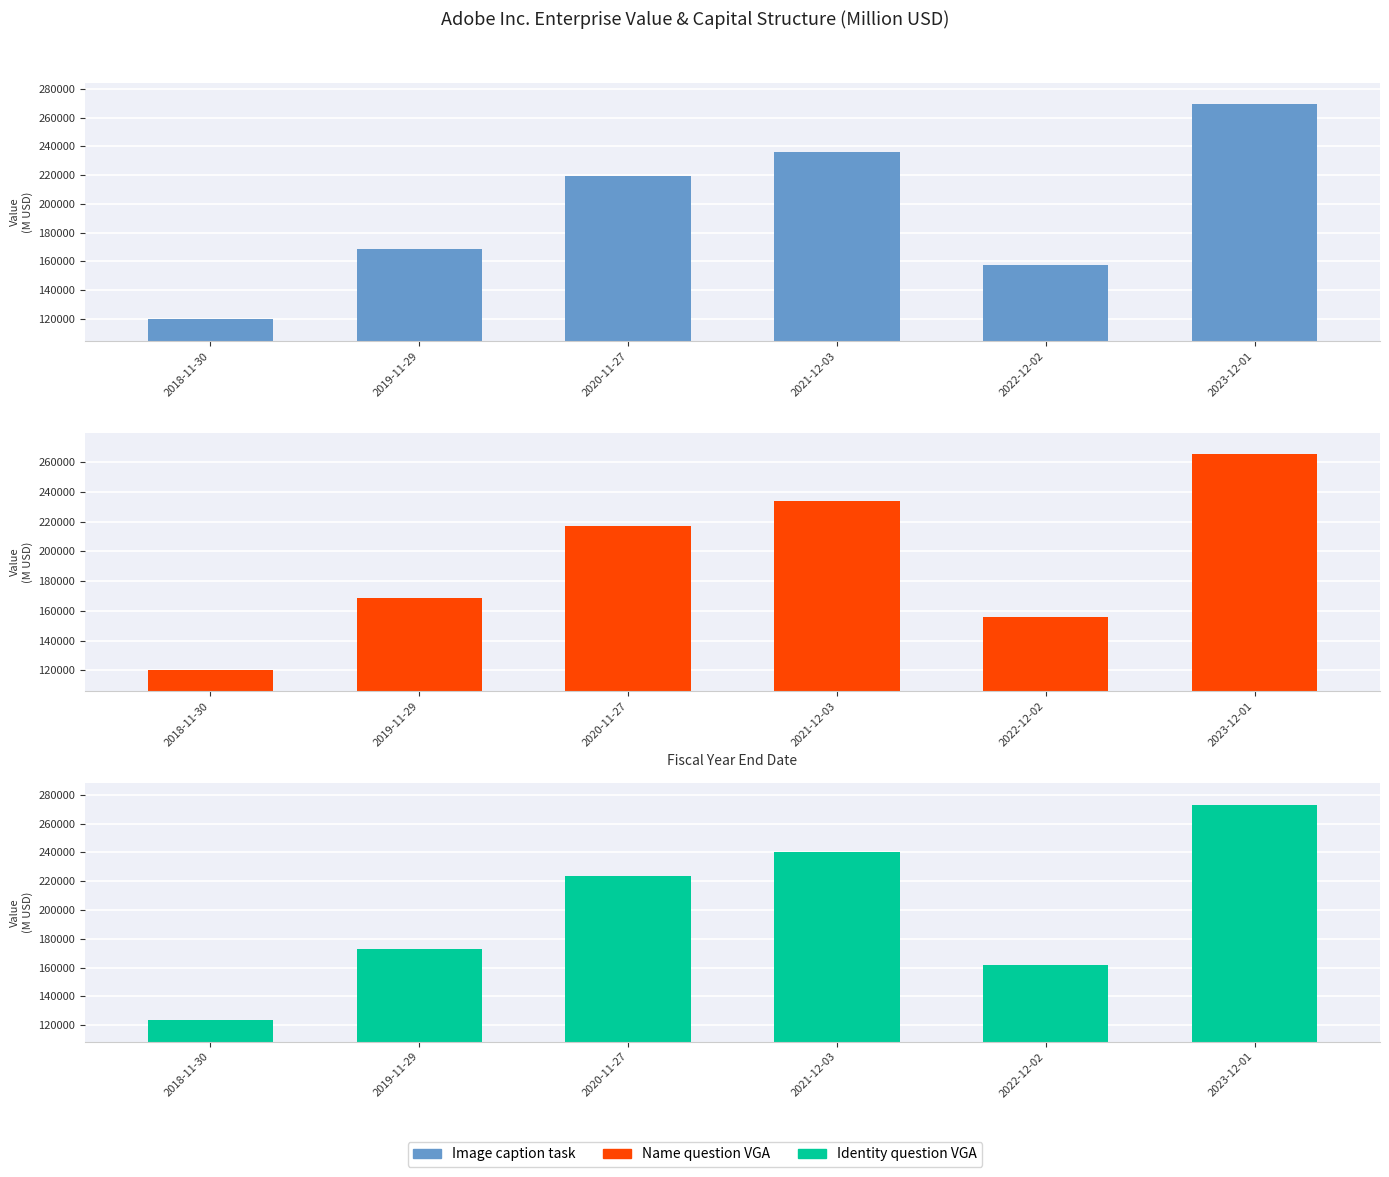

Rank the series by their average value, from highest to lowest.

Identity question VGA, Image caption task, Name question VGA